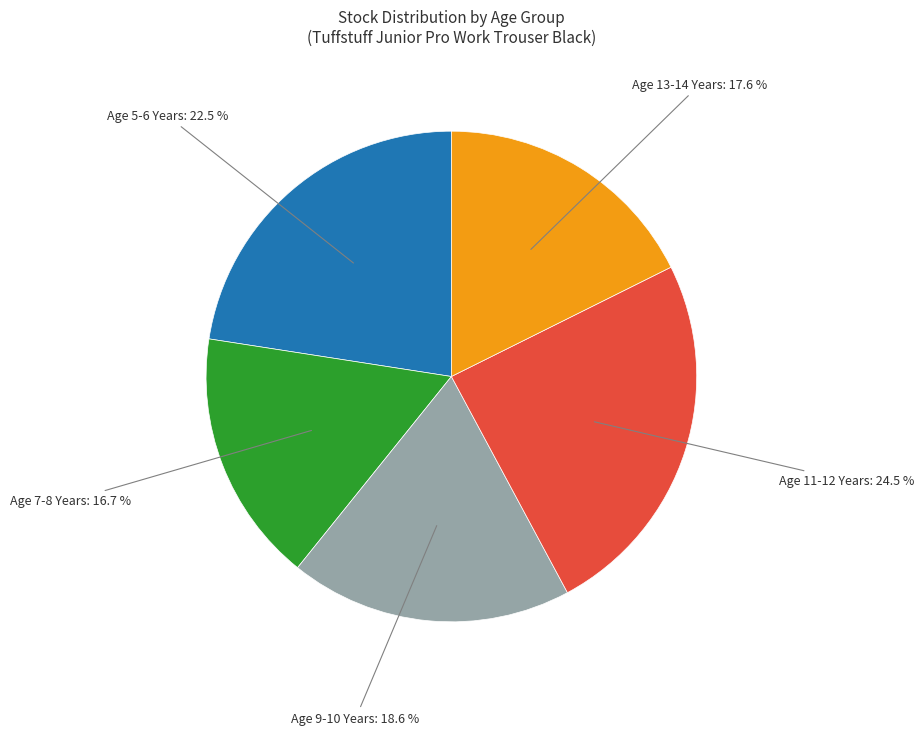

Is there any slice that represents more than half of the pie?

No